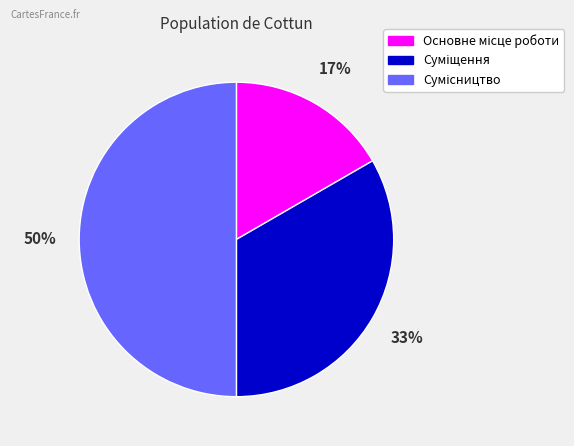

To the nearest percent, what is the average slice percentage?

33%